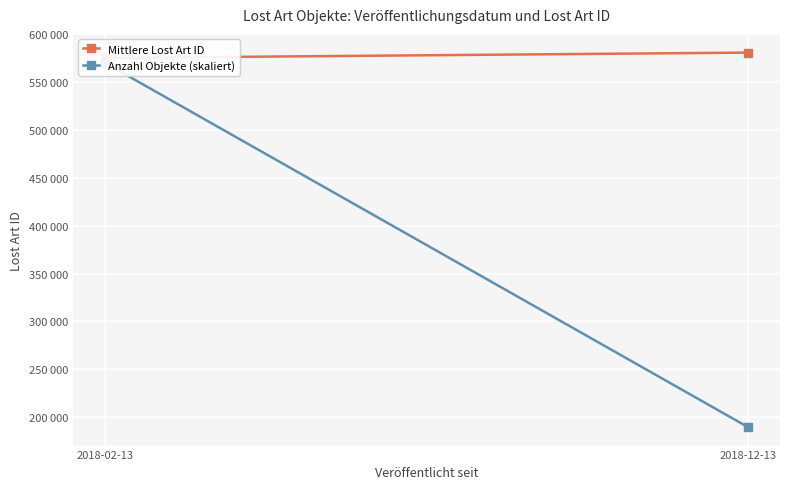

How many lines are shown in the chart?

2